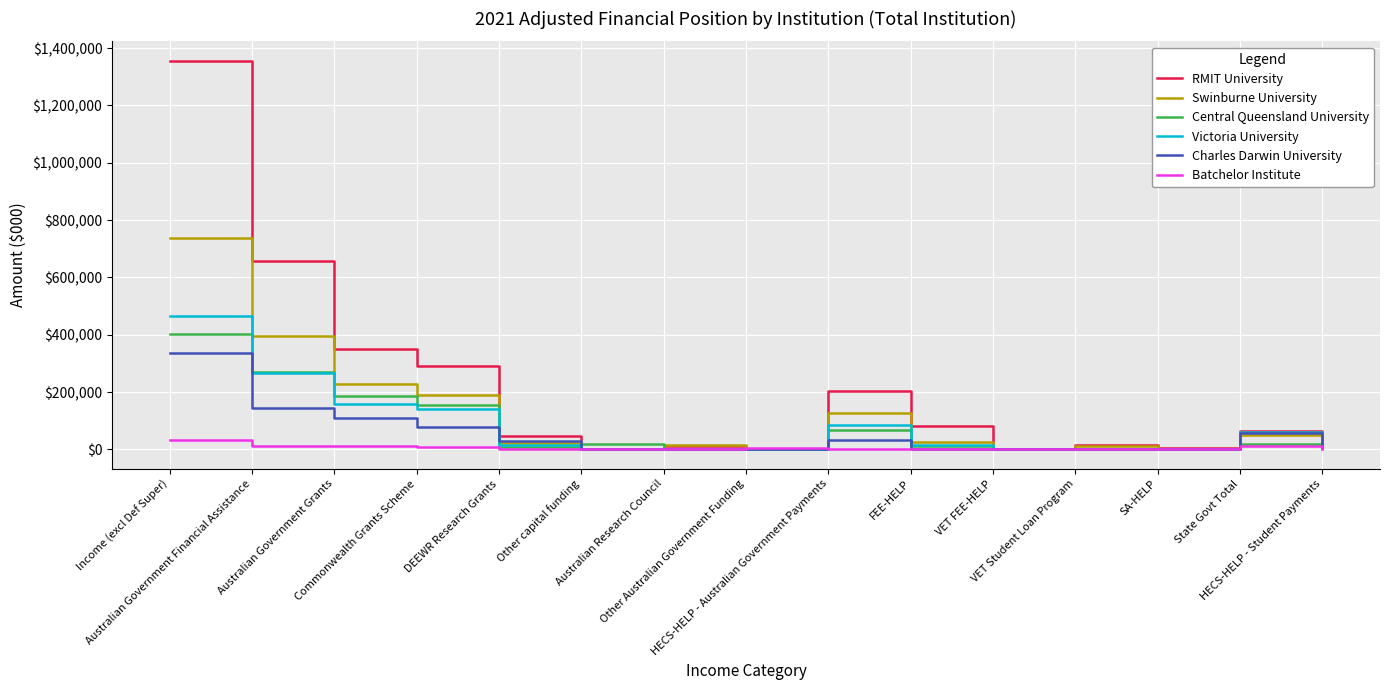

What is the difference between the highest and lowest values at VET Student Loan Program?

16454